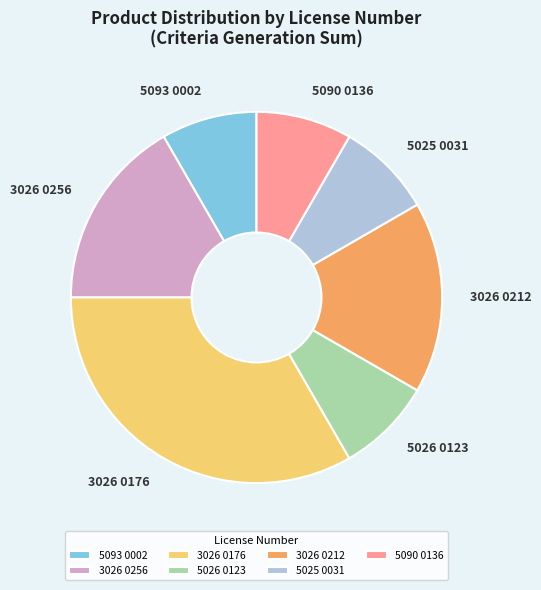

What is the ratio of the value at 3026 0212 to the value at 5090 0136?

2.0